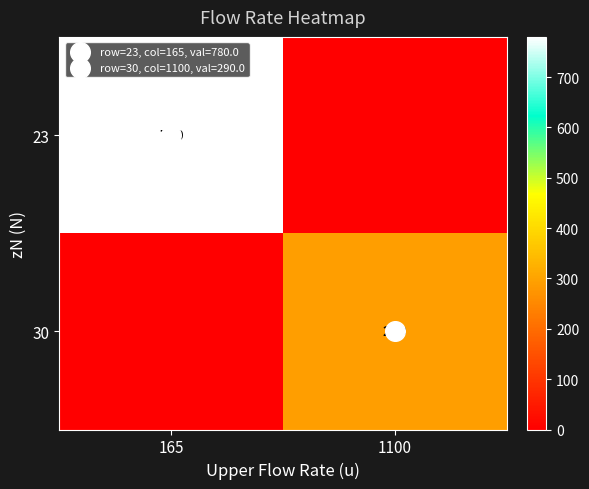

At which label does 23 reach its minimum?

1100